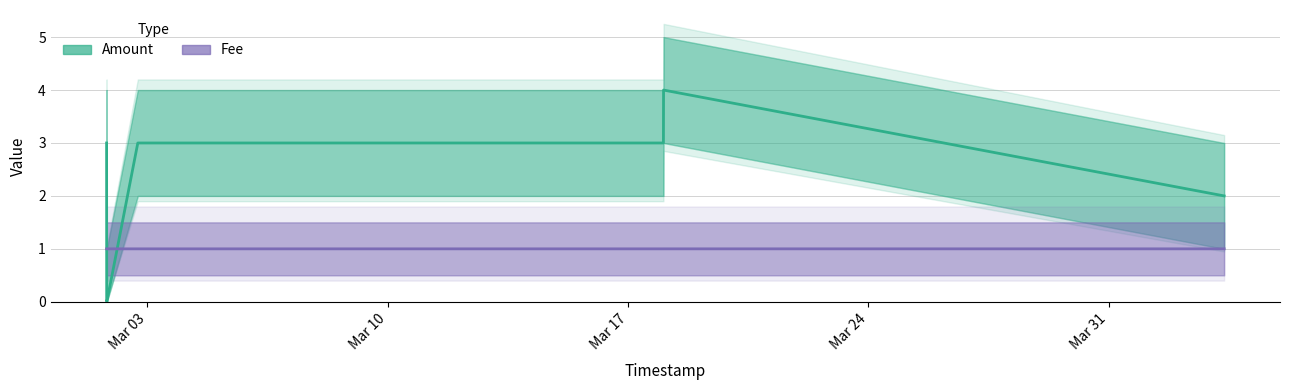

How many times do Amount and Fee cross each other?

2